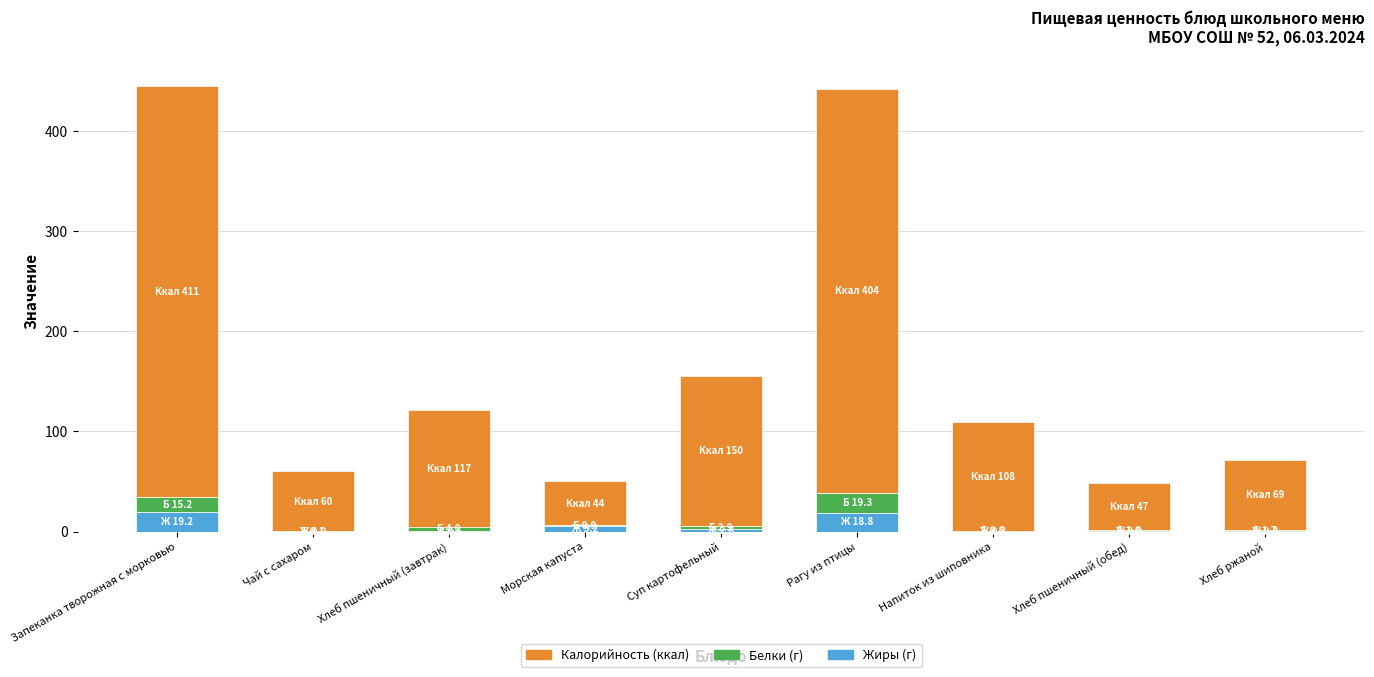

What is the total value across all series at Запеканка творожная с морковью?

445.1